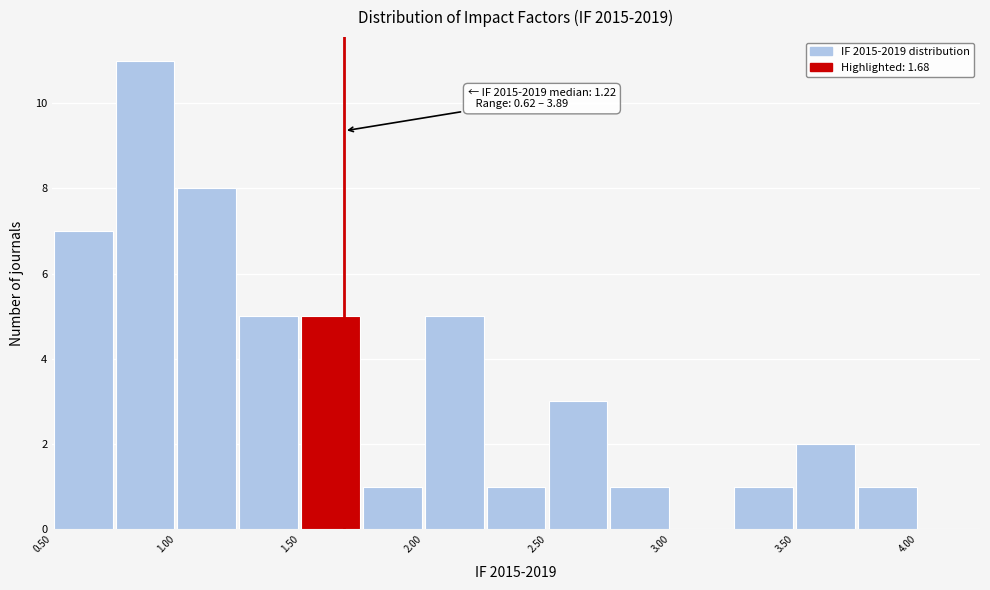

Over which range of the x-axis is the bar tallest?

0.75 to 1.00